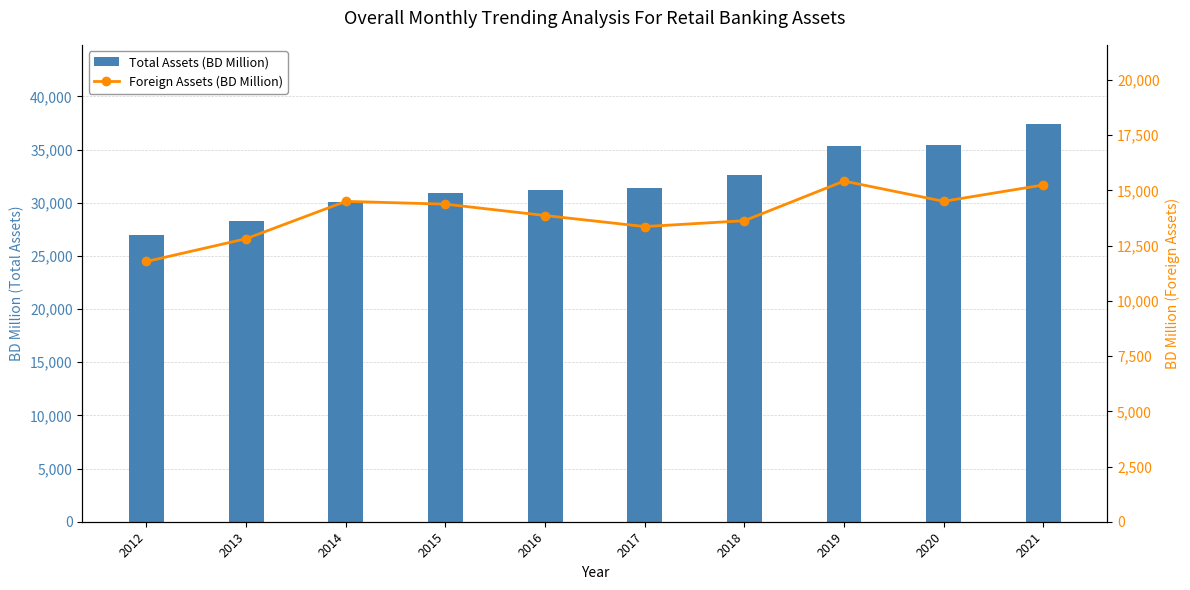

What is the minimum value for Foreign Assets (BD Million)?

11783.4